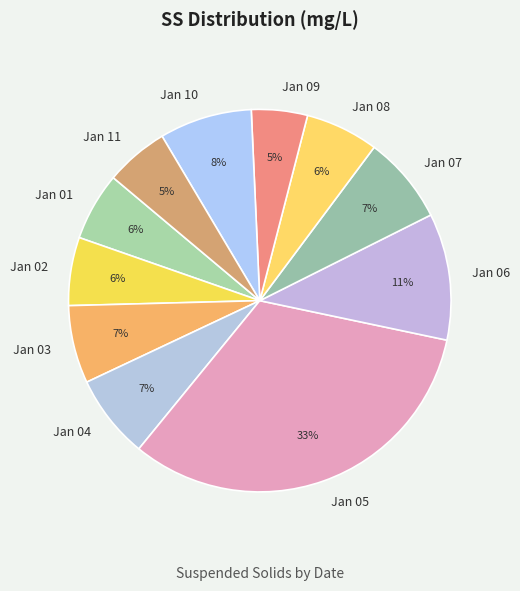

Which category has the biggest portion of the pie?

Jan 05